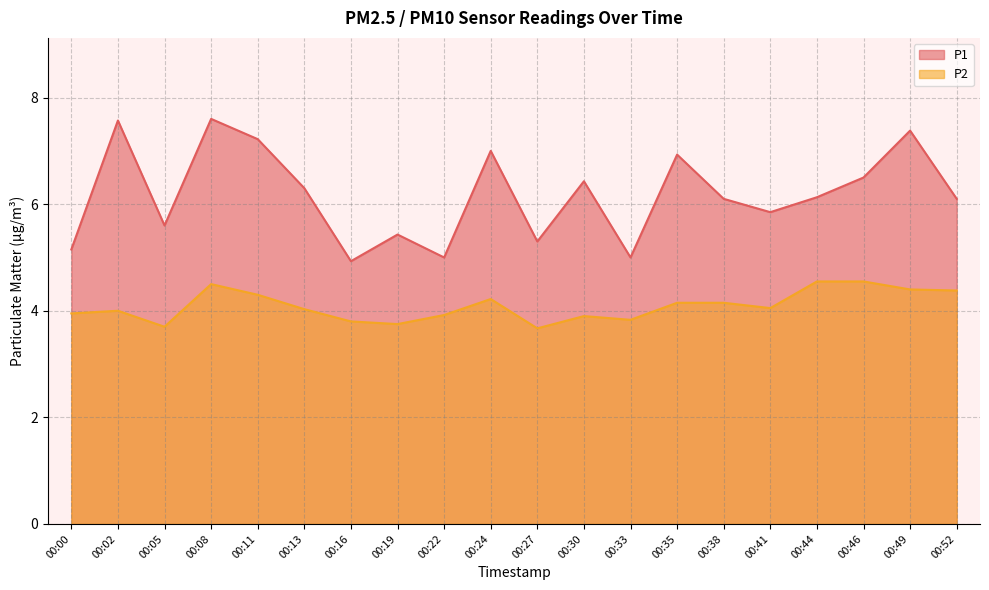

What are all the series names shown in the legend?

P1, P2